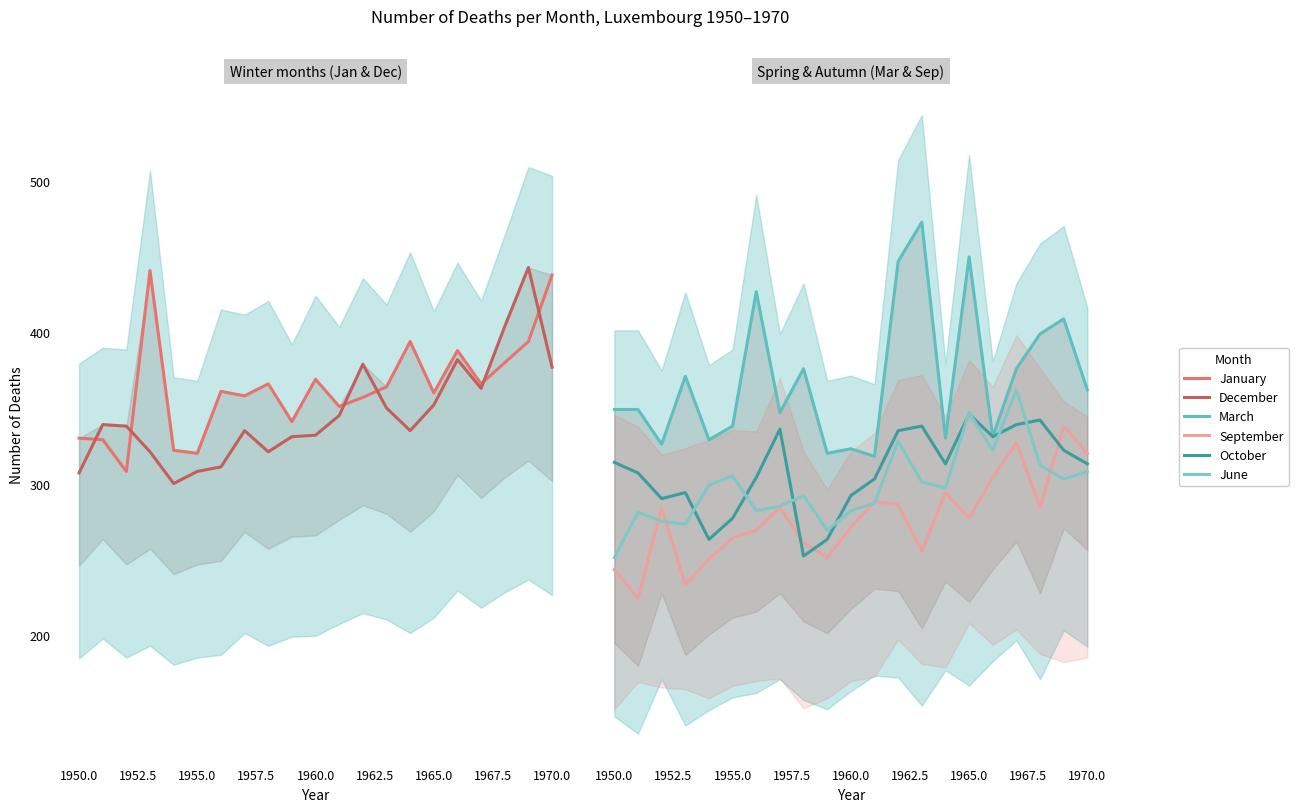

List the series in order of their peak value, highest first.

March, December, January, June, October, September